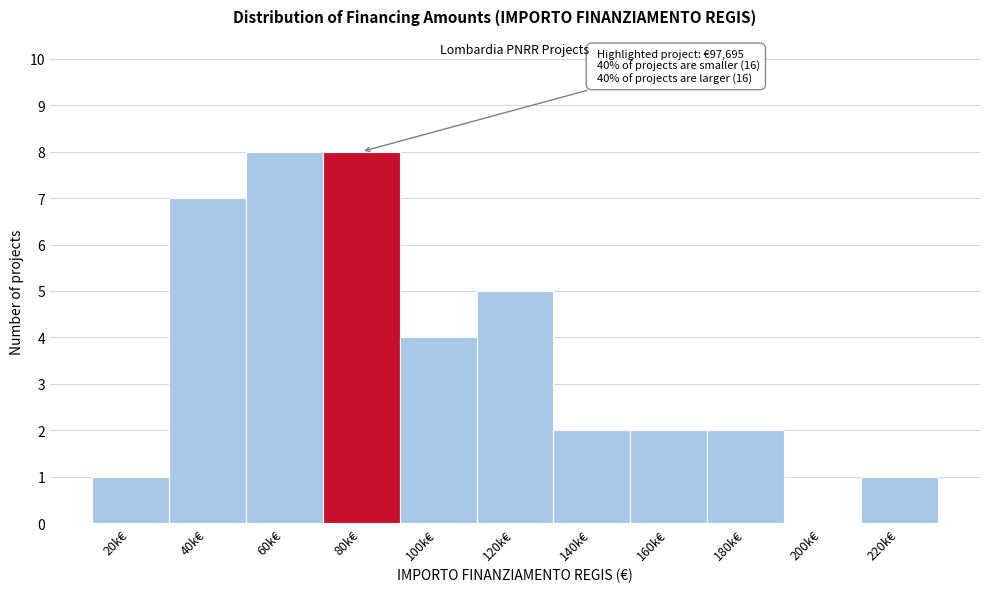

Reading right to left, transcribe all the data shown in this chart.

220k€=1	200k€=0	180k€=2	160k€=2	140k€=2	120k€=5	100k€=4	80k€=8	60k€=8	40k€=7	20k€=1